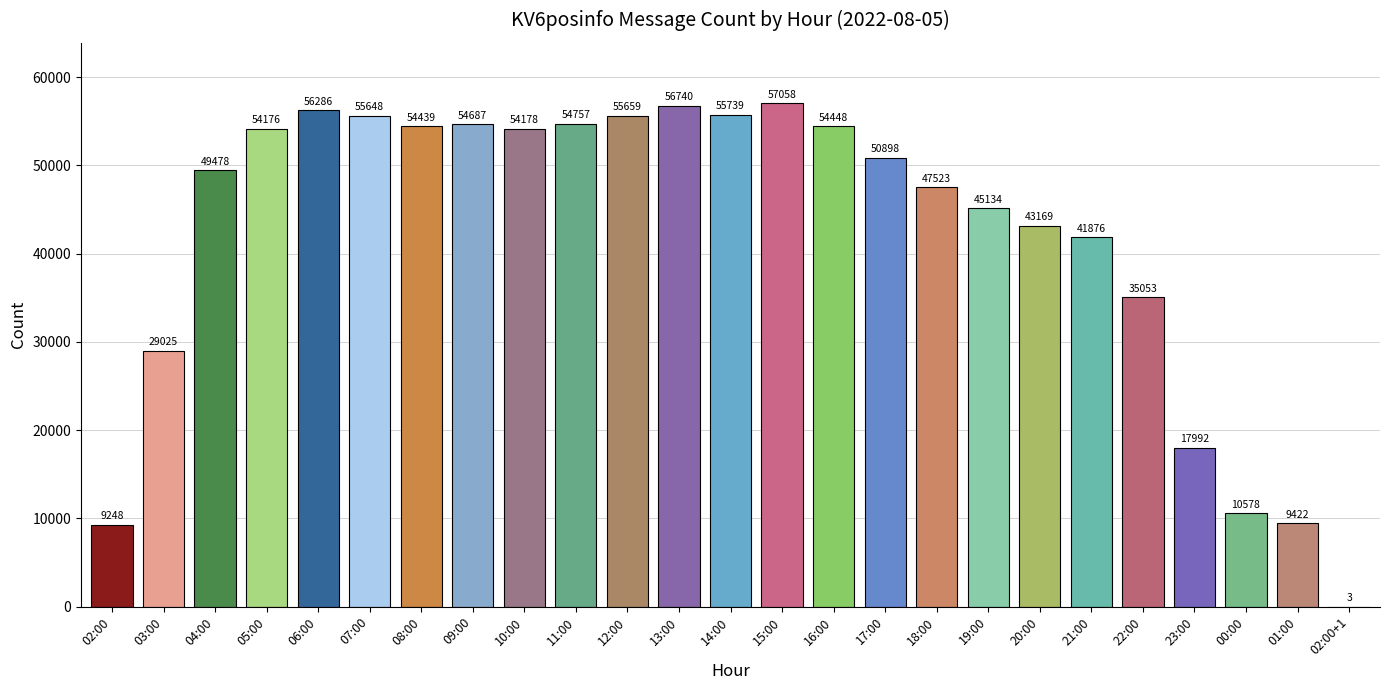

The value at 17:00 is 29898. True or false?

False